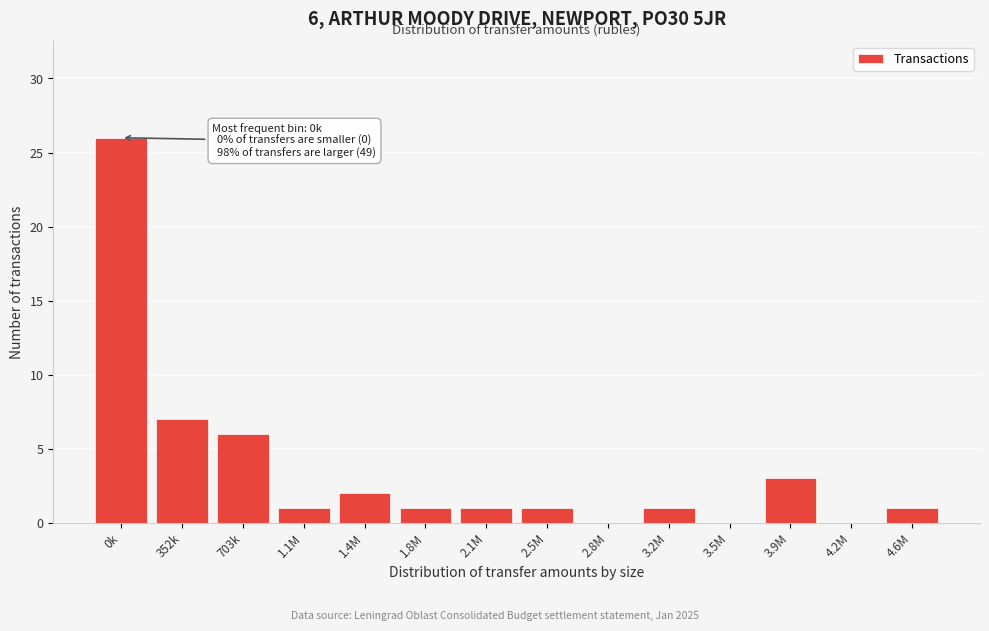

Reading left to right, list all the values displayed in this chart.

0k=26	352k=7	703k=6	1.1M=1	1.4M=2	1.8M=1	2.1M=1	2.5M=1	2.8M=0	3.2M=1	3.5M=0	3.9M=3	4.2M=0	4.6M=1